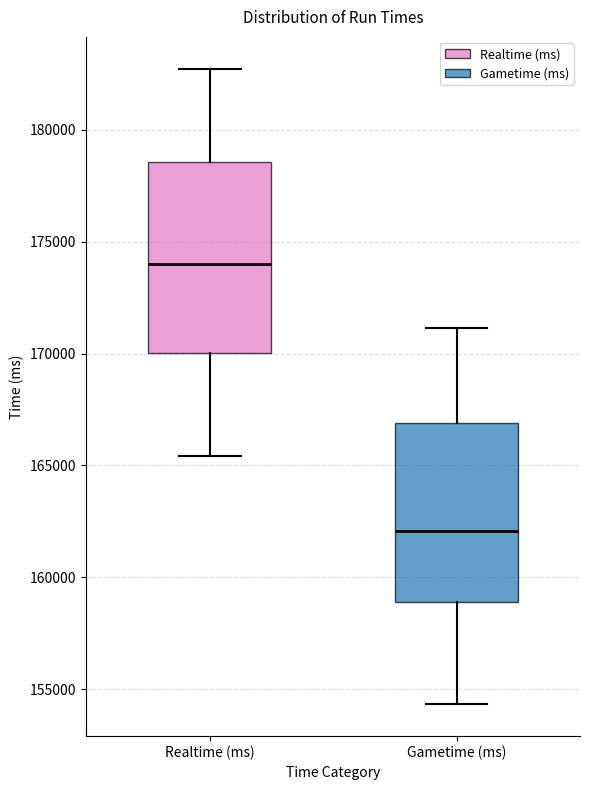

Which box is the tallest, from its lower edge to its upper edge?

Realtime (ms)